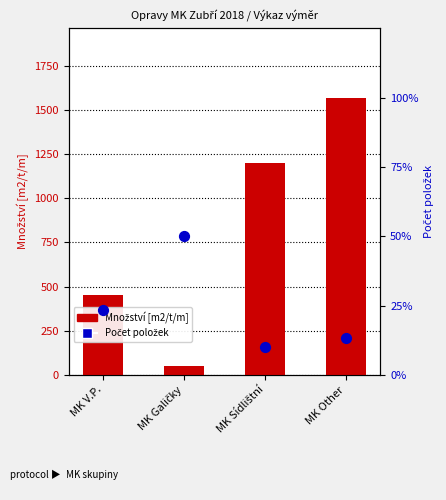

Is the value of Množství [m2/t/m] at MK Other greater than the value of Počet položek at MK Other?

Yes